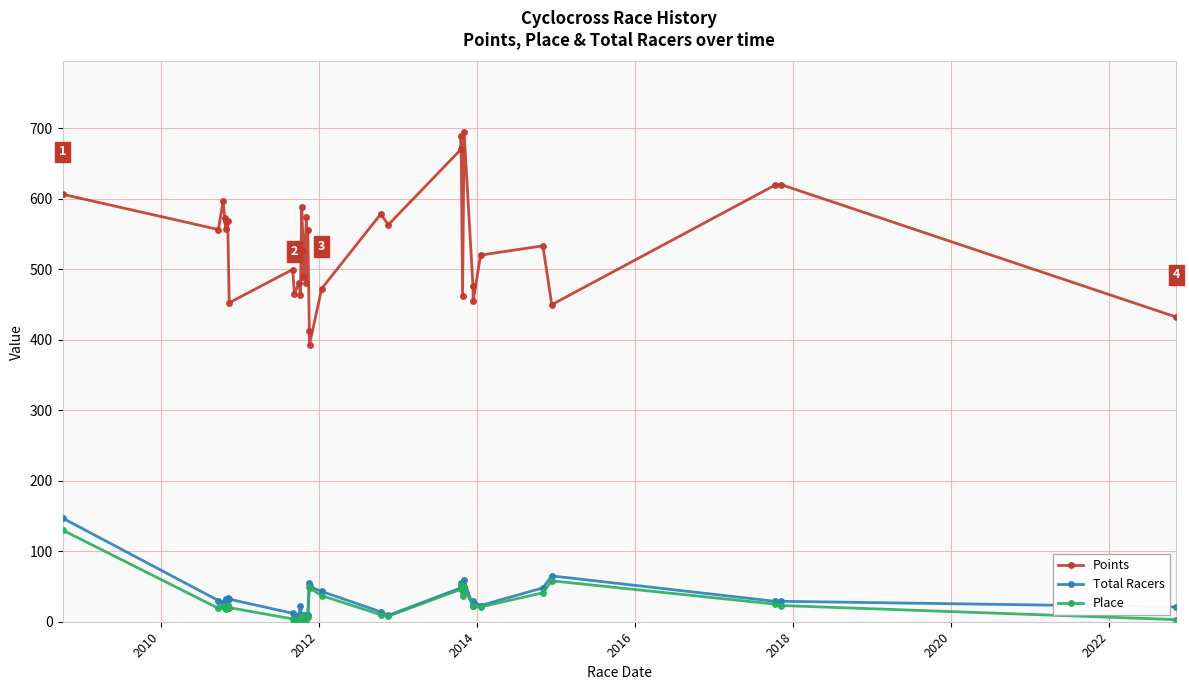

In Place, how many points are higher than both neighbors (excluding endpoints)?

8